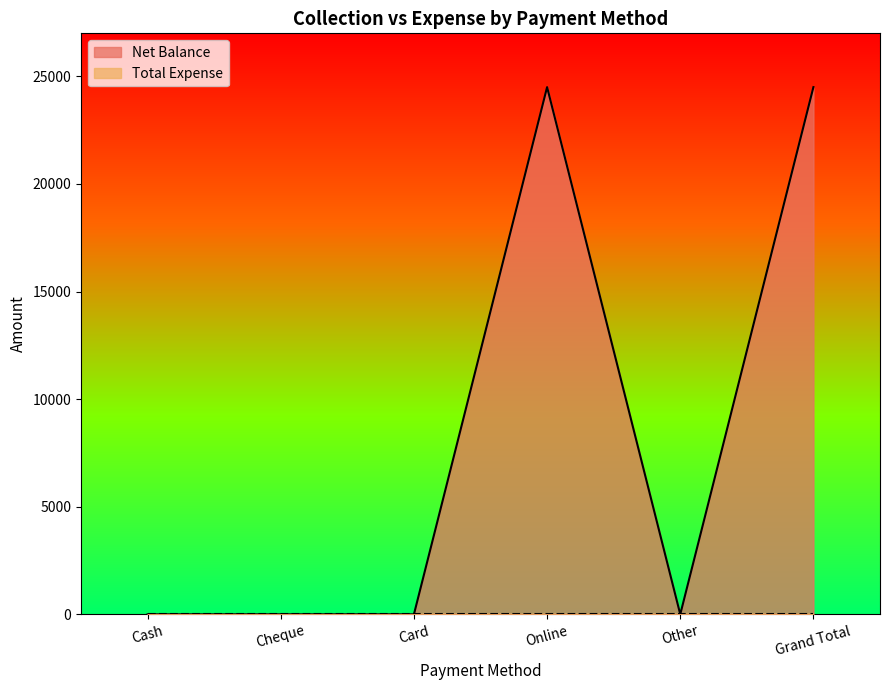

True or false: there are more than 1 points higher than both neighbors.

False